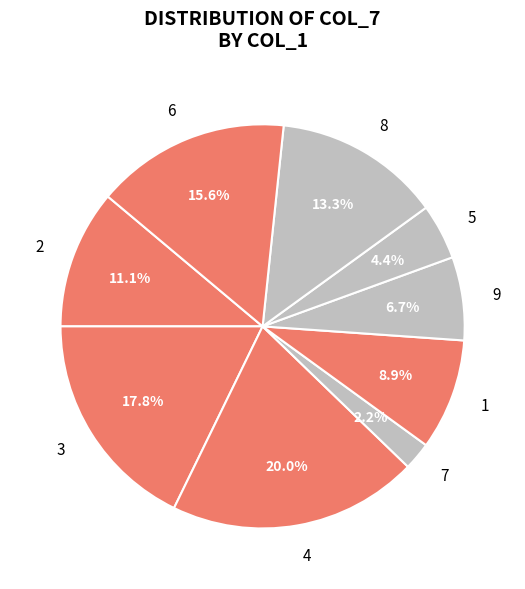

What percentage do 2 and 9 together represent?

17.8%